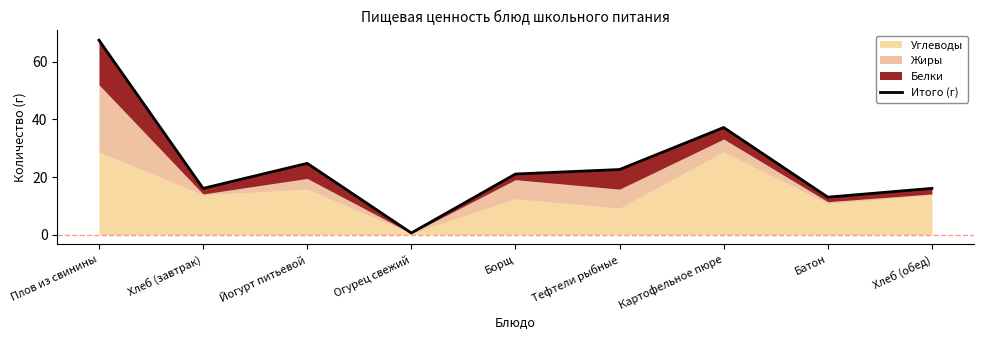

At which category does the data reach its first local valley?

Хлеб (завтрак)